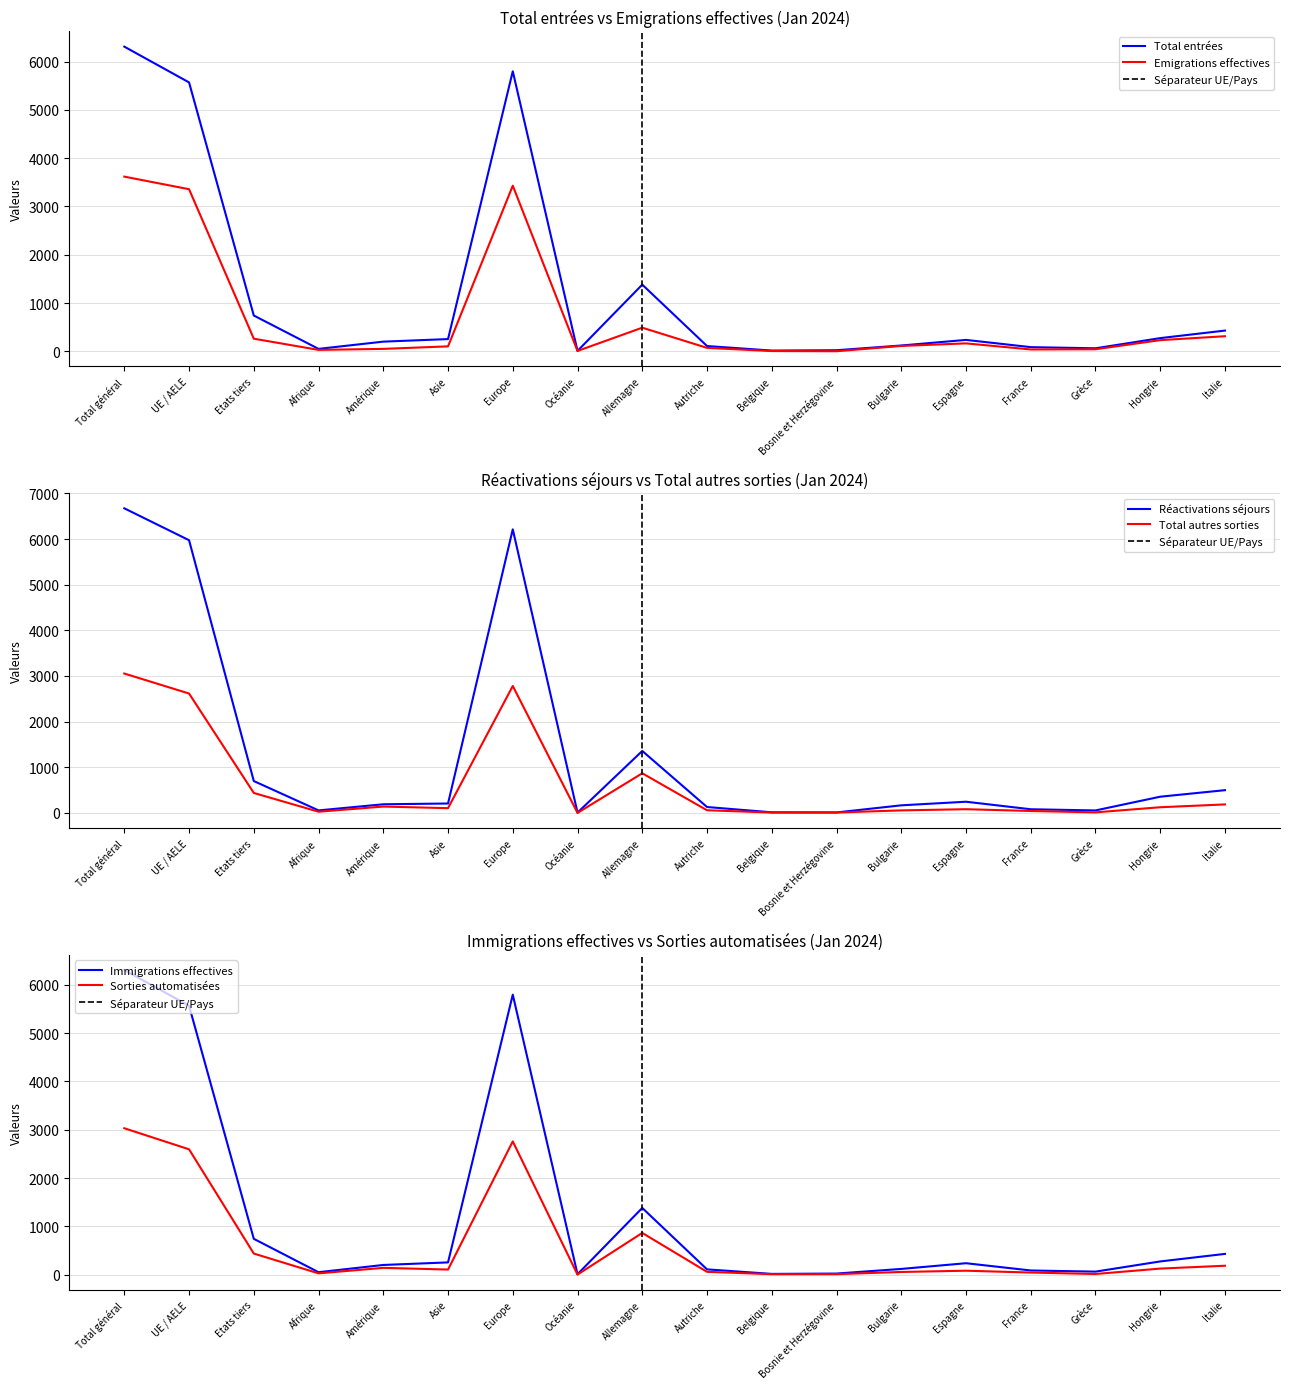

The Immigrations effectives series shows 1159 at Europe. True or false?

False